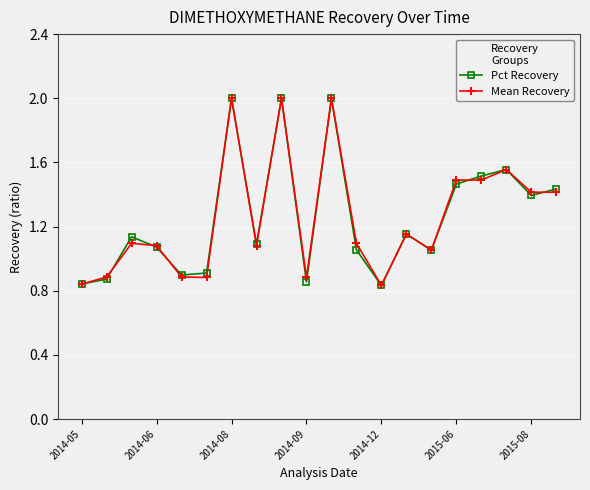

What is the maximum value shown in the chart?

2.0